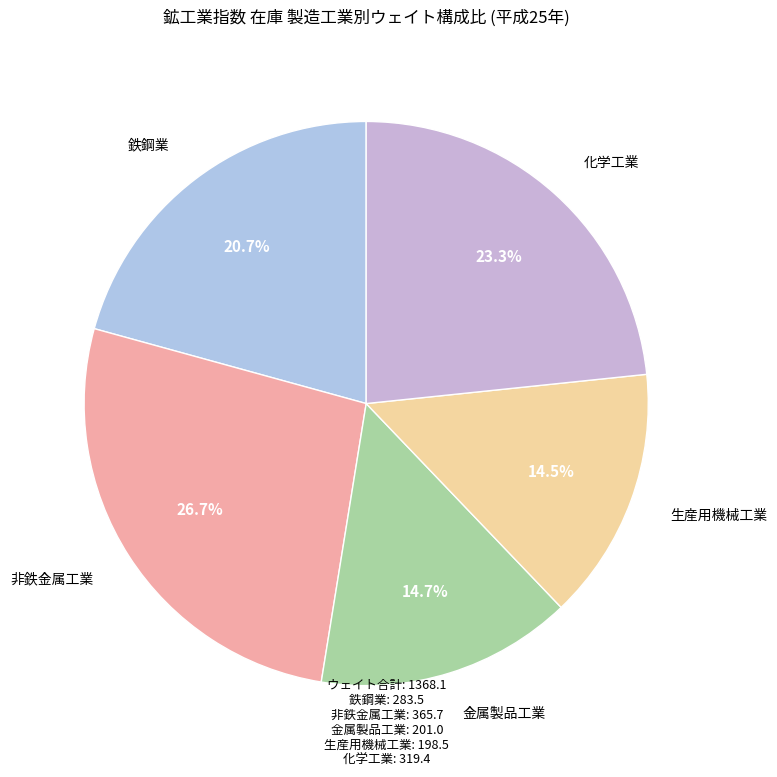

What is the ratio of the value at 非鉄金属工業 to the value at 生産用機械工業?

1.8